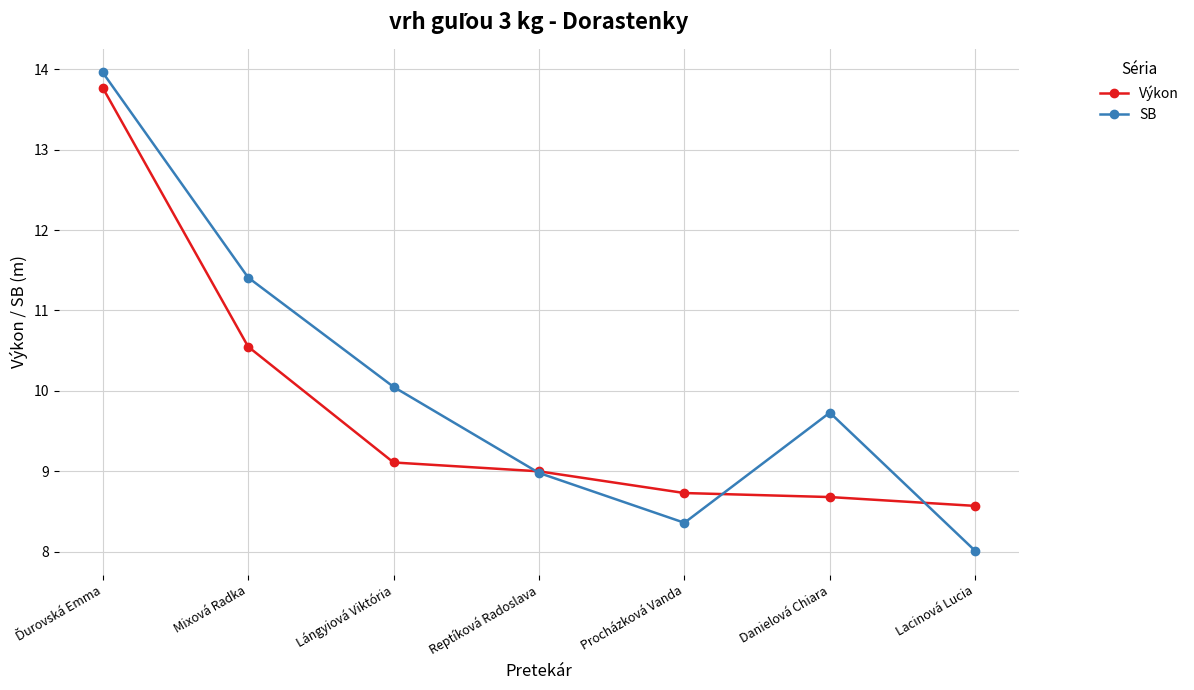

How many categories are shown in the chart?

7